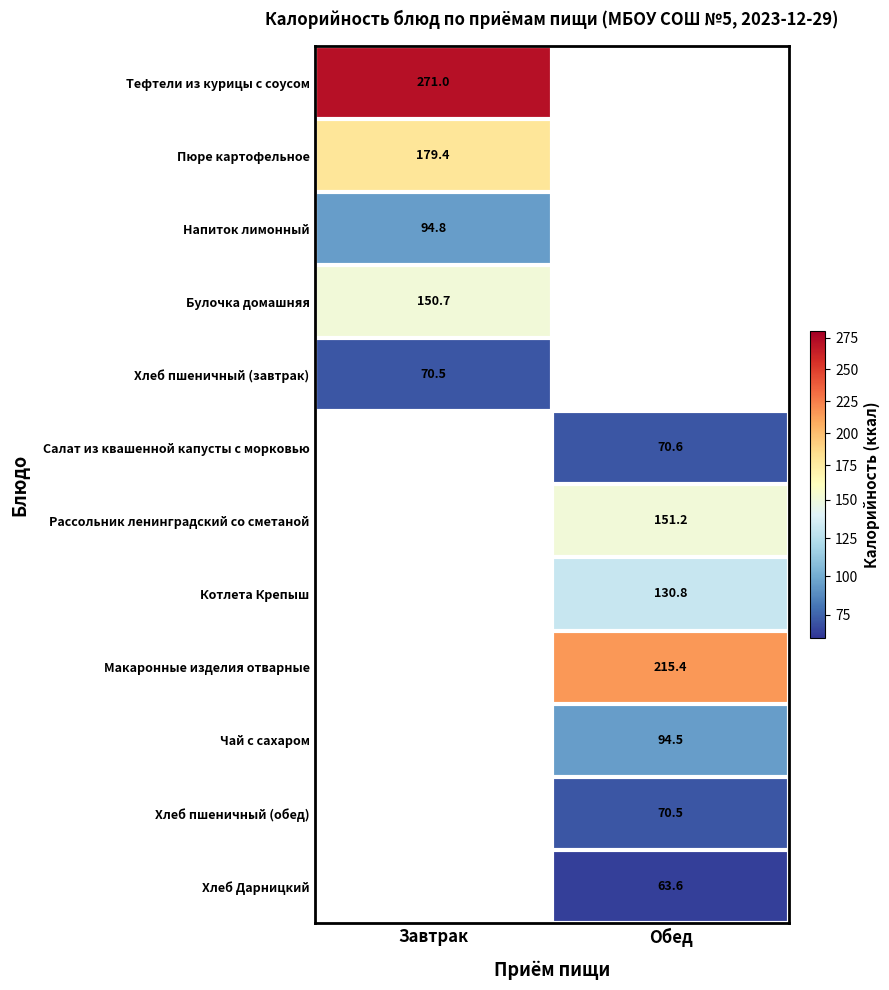

True or false: Хлеб пшеничный (завтрак) has a value of 37.5 at Завтрак.

False